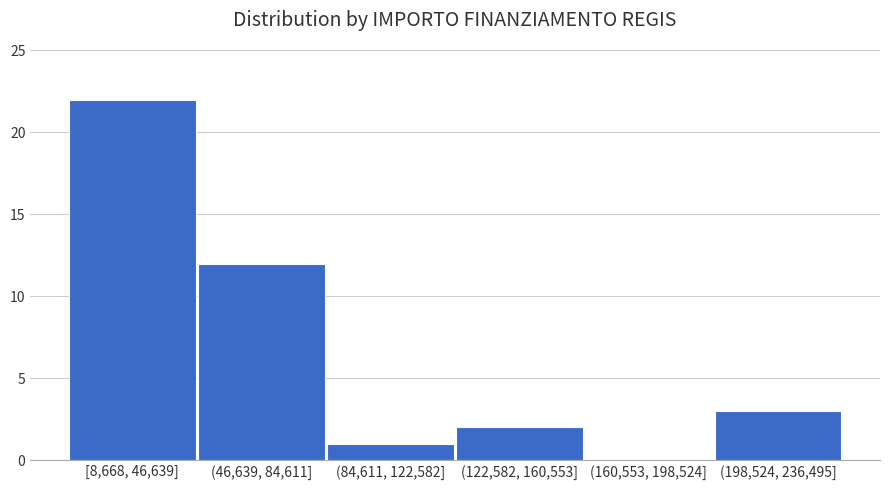

Reading right to left, list all the values displayed in this chart.

(198,524, 236,495]=3	(160,553, 198,524]=0	(122,582, 160,553]=2	(84,611, 122,582]=1	(46,639, 84,611]=12	[8,668, 46,639]=22